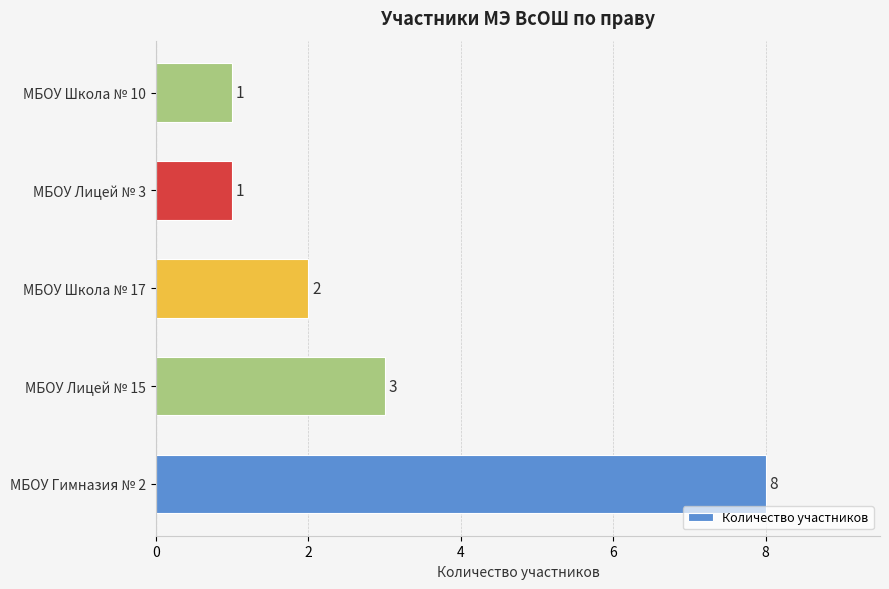

How many data points does each series have?

5